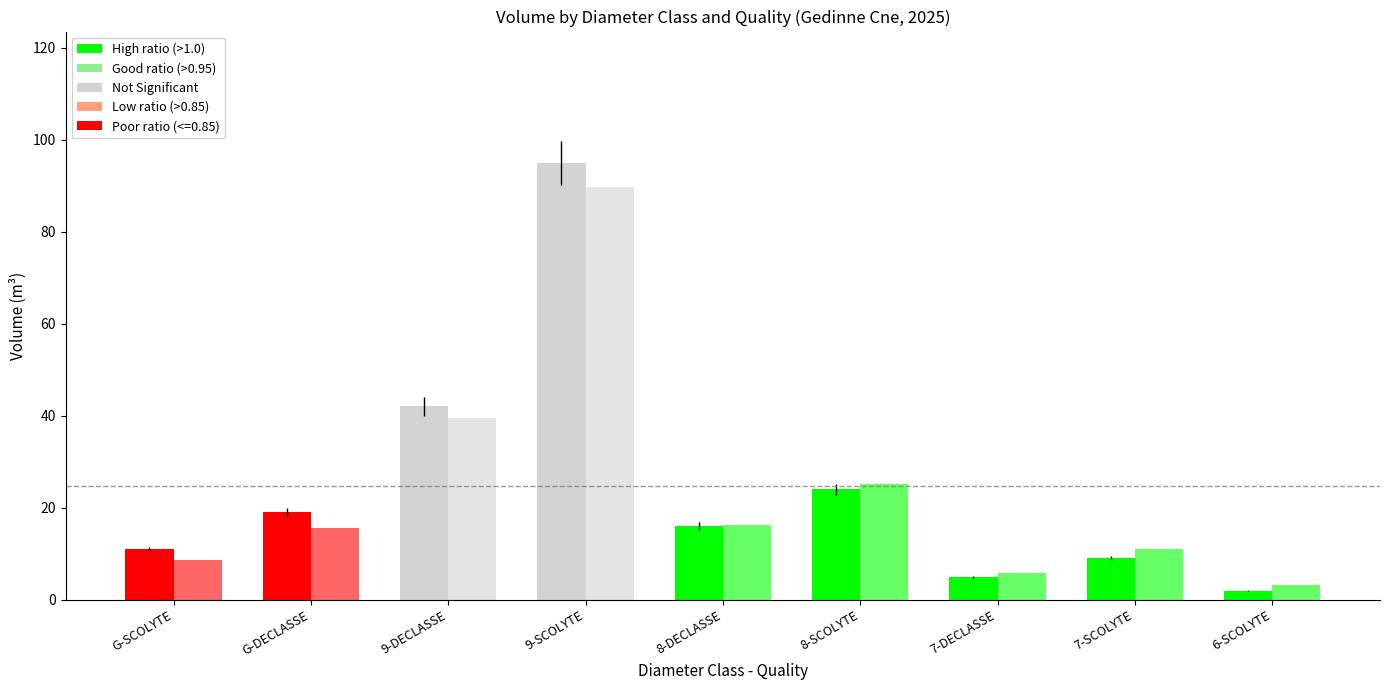

How many bars are there in each group?

2